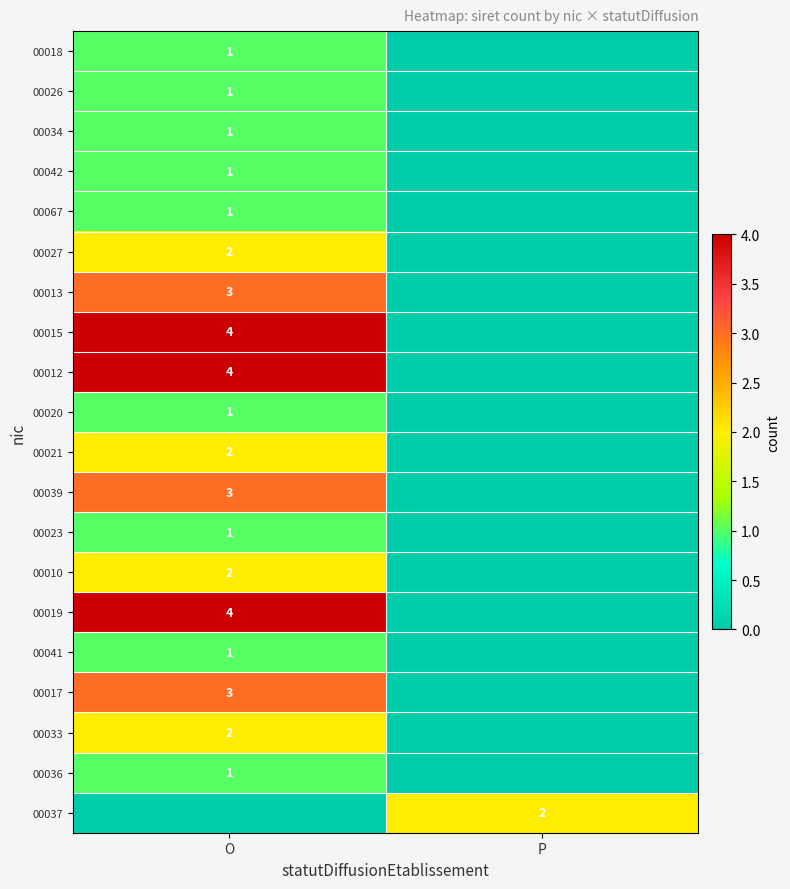

Is the value of 00015 at O greater than the value of 00021 at O?

Yes